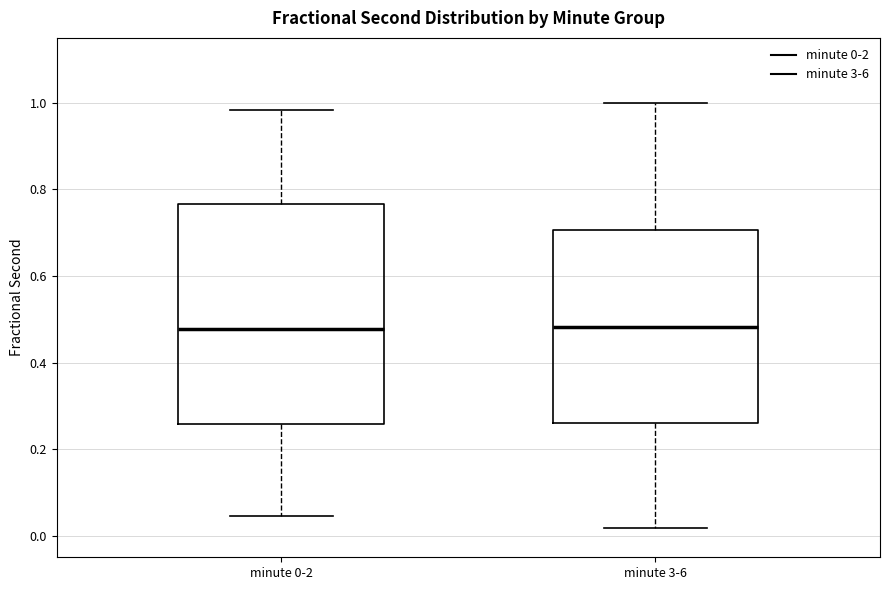

Where is the lower edge of the box for minute 3-6 on the y-axis? The values are not printed on the chart, so give them approximately, as read against the axis.

0.26